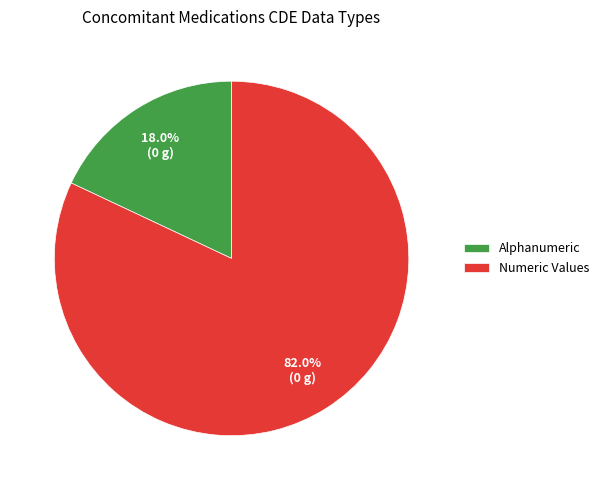

What percentage is the Alphanumeric slice, to the nearest percent?

18%